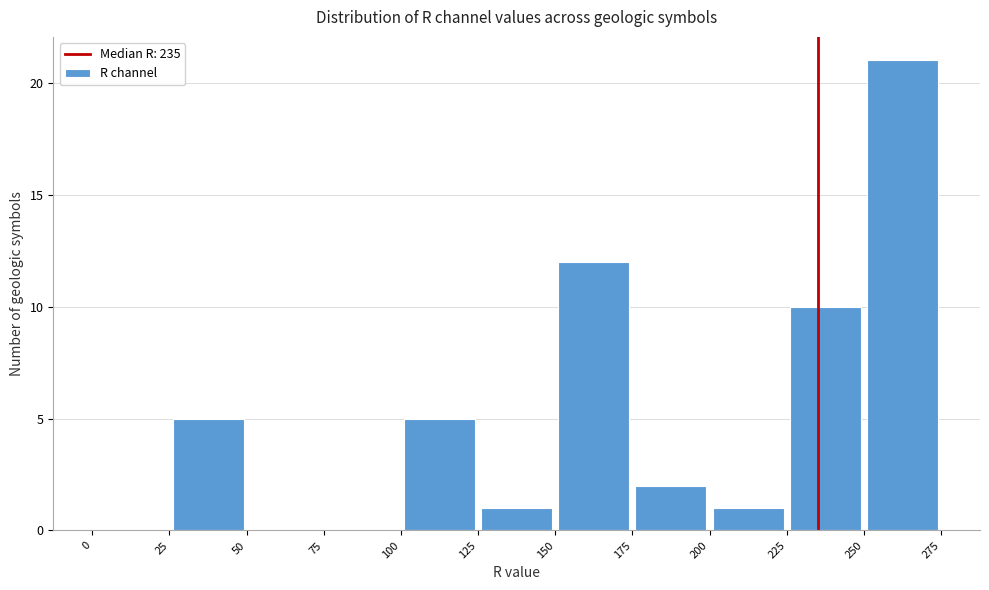

What is the height of the bar covering 250 to 275 on the x-axis? The values are not printed on the chart, so give them approximately, as read against the axis.

21